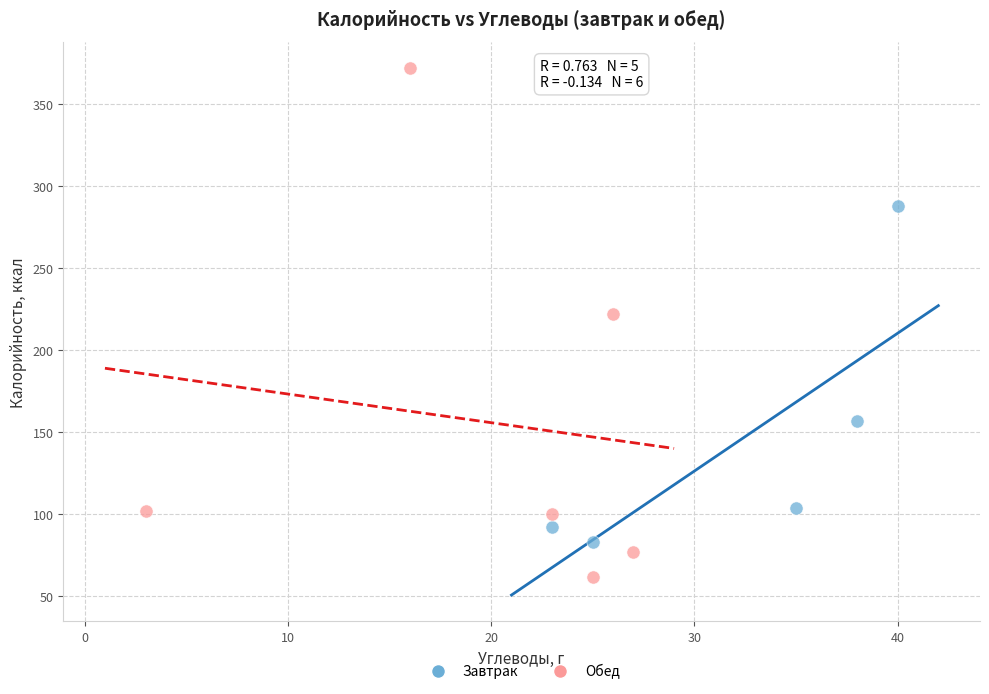

Which series reaches the minimum Y coordinate?

Обед